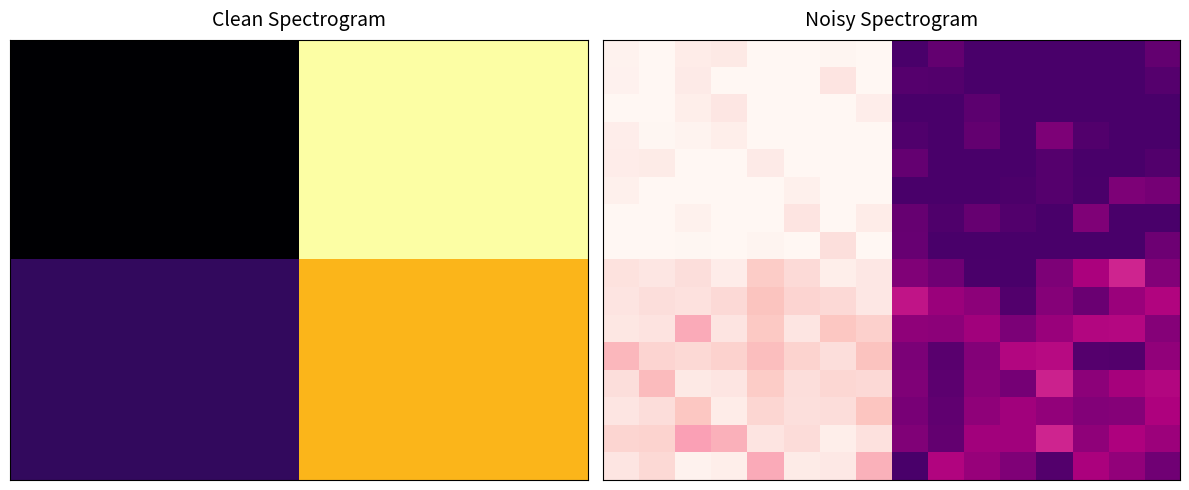

What is the difference between the highest and lowest values at 3?

0.3